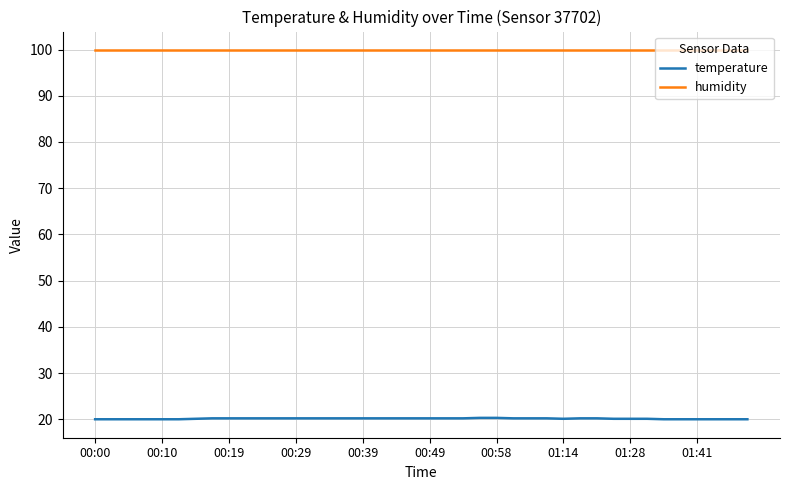

What are all the series names shown in the legend?

temperature, humidity